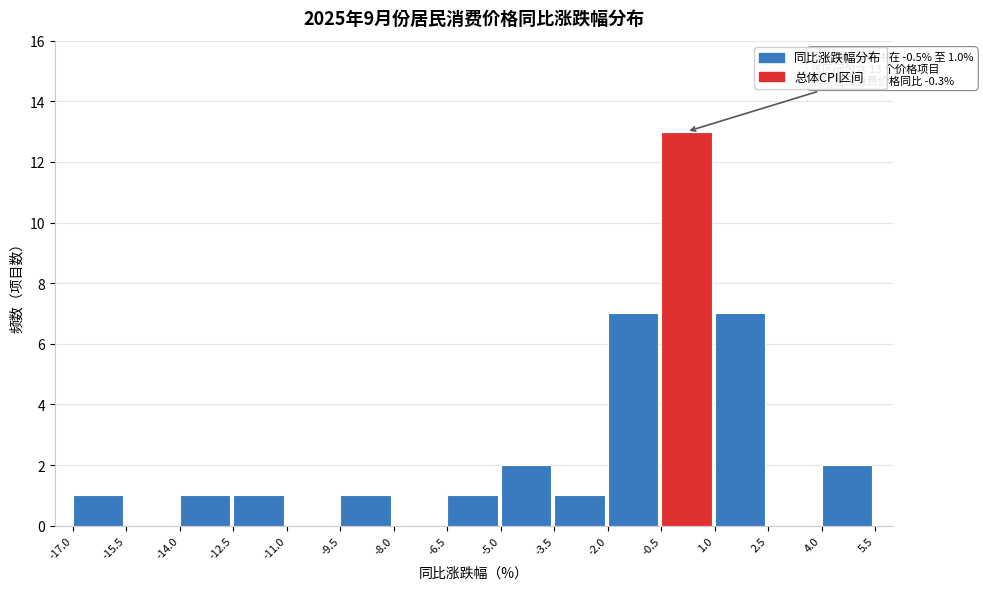

Which range on the x-axis has the tallest bar?

-0.5 to 1.0